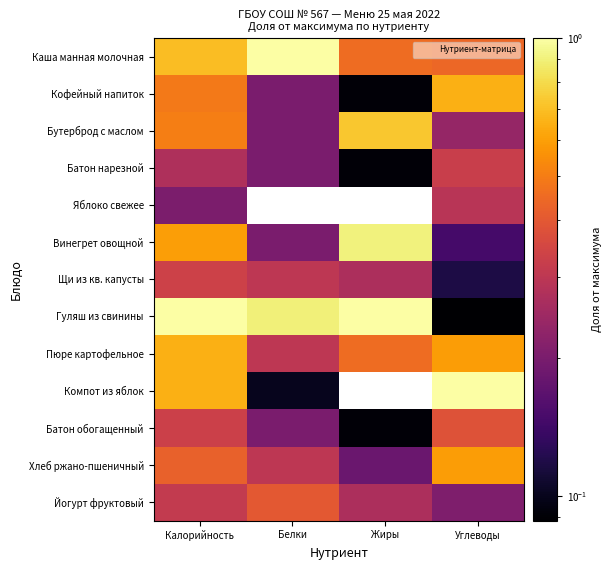

Reading right to left, list all the values displayed in this chart.

Каша манная молочная: Углеводы=0.4	Жиры=0.5	Белки=1.0	Калорийность=0.7
Кофейный напиток: Углеводы=0.6	Жиры=0.1	Белки=0.2	Калорийность=0.5
Бутерброд с маслом: Углеводы=0.2	Жиры=0.7	Белки=0.2	Калорийность=0.5
Батон нарезной: Углеводы=0.3	Жиры=0.1	Белки=0.2	Калорийность=0.3
Яблоко свежее: Углеводы=0.3	Жиры=0.0	Белки=0.0	Калорийность=0.2
Винегрет овощной: Углеводы=0.1	Жиры=0.9	Белки=0.2	Калорийность=0.6
Щи из кв. капусты: Углеводы=0.1	Жиры=0.3	Белки=0.3	Калорийность=0.3
Гуляш из свинины: Углеводы=0.1	Жиры=1.0	Белки=0.9	Калорийность=1.0
Пюре картофельное: Углеводы=0.6	Жиры=0.5	Белки=0.3	Калорийность=0.6
Компот из яблок: Углеводы=1.0	Жиры=0.0	Белки=0.1	Калорийность=0.6
Батон обогащенный: Углеводы=0.4	Жиры=0.1	Белки=0.2	Калорийность=0.3
Хлеб ржано-пшеничный: Углеводы=0.6	Жиры=0.2	Белки=0.3	Калорийность=0.4
Йогурт фруктовый: Углеводы=0.2	Жиры=0.3	Белки=0.4	Калорийность=0.3